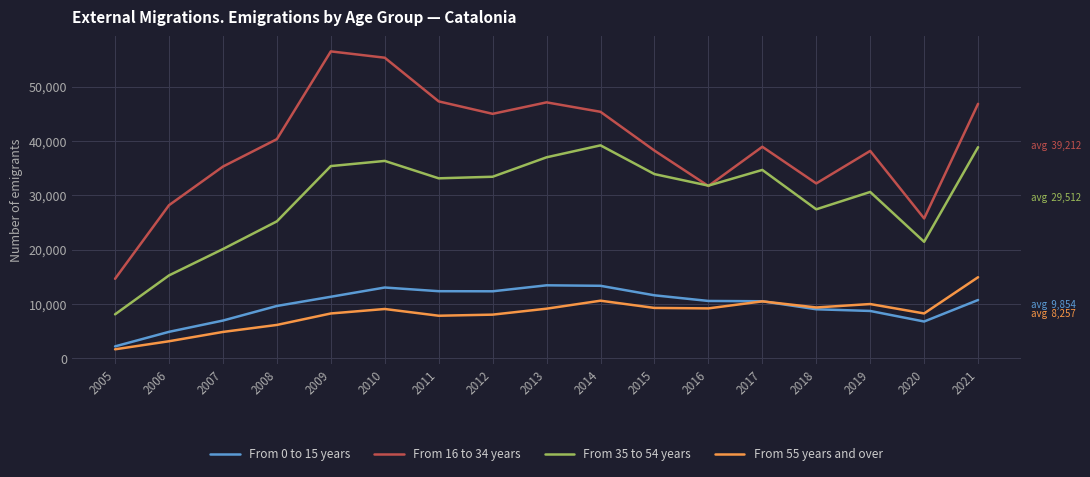

How many lines are shown in the chart?

4